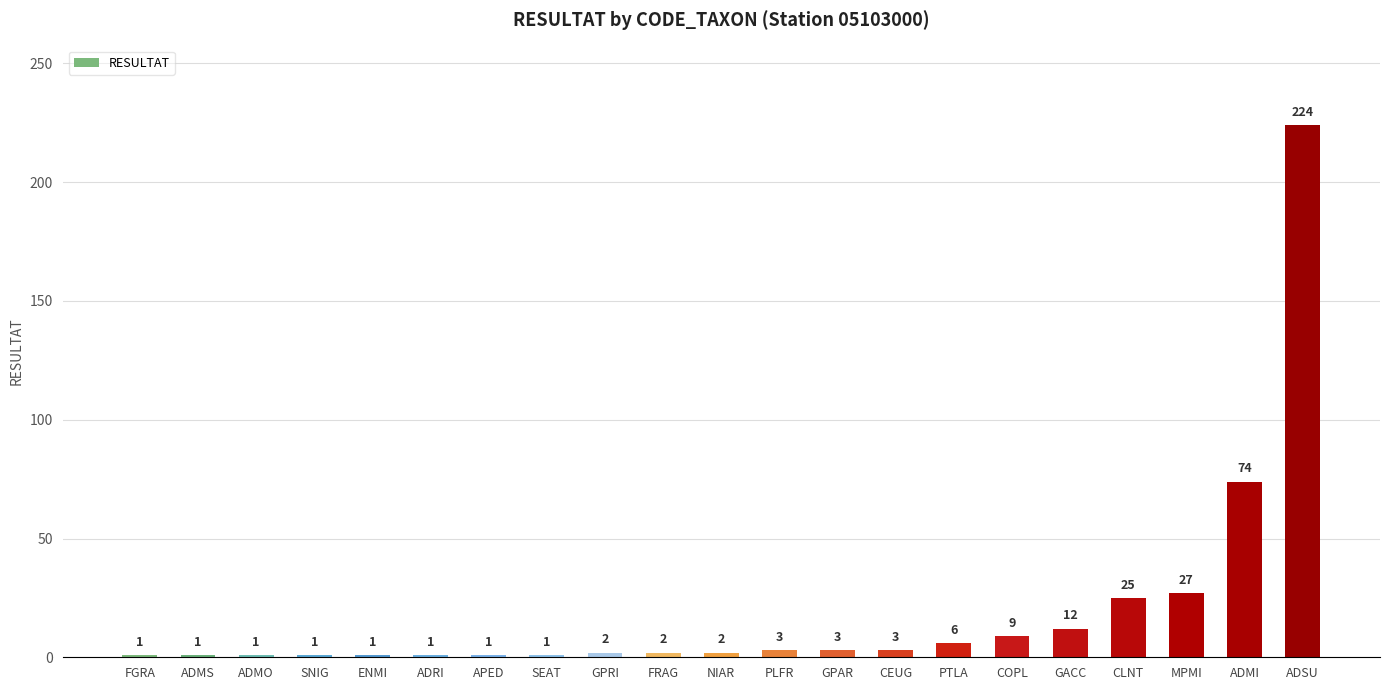

The value at ADRI is 1. True or false?

True